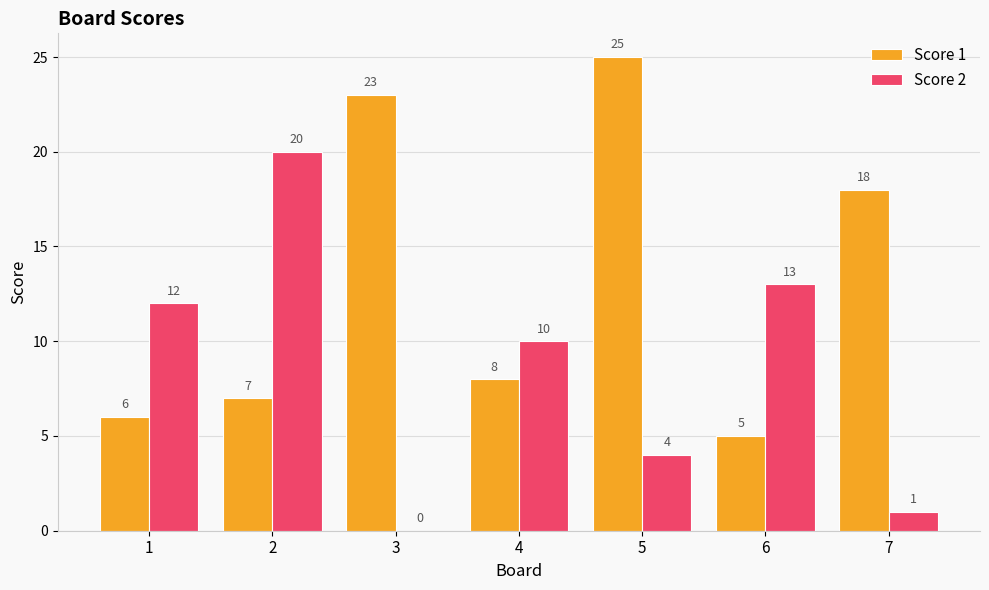

Read the Score 2 value at 2.

20